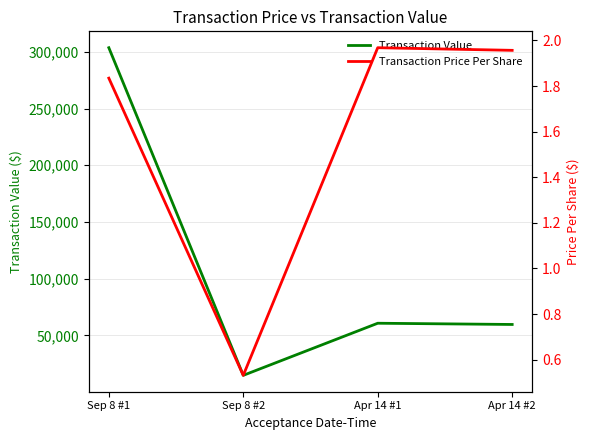

What is the sum of the Transaction Price Per Share values at Sep 8 #2 and Apr 14 #1?

2.5